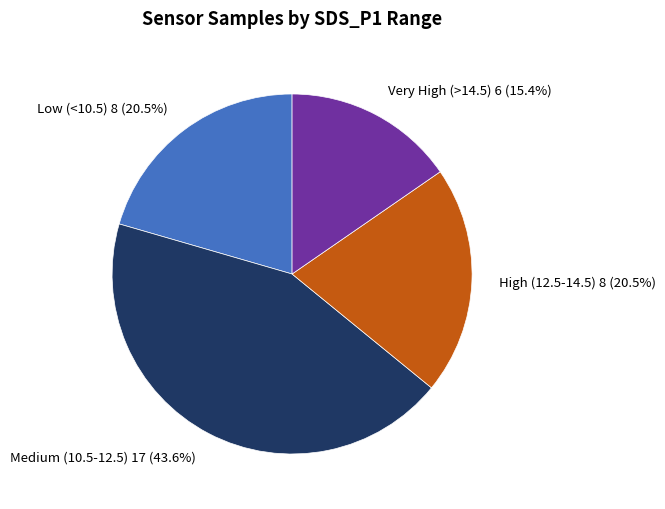

Which slice is the smallest?

Very High (>14.5)